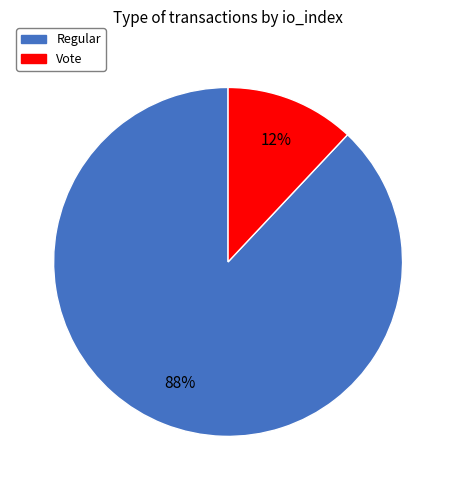

Is there any slice that represents more than half of the pie?

Yes